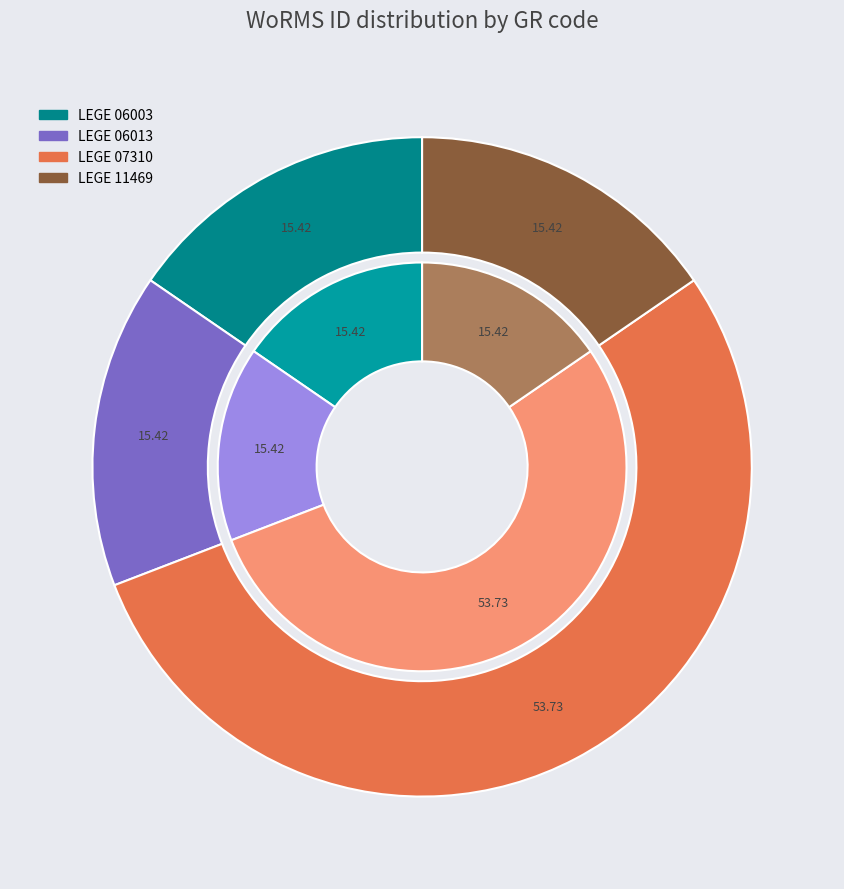

What portion of the pie excludes LEGE 06013?

84.6%